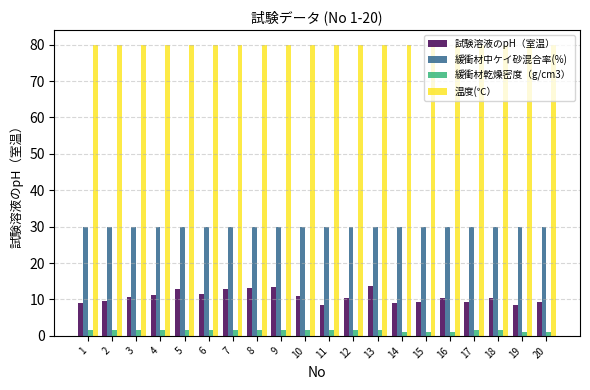

What is the average value of the 試験溶液のpH（室温） series?

10.7